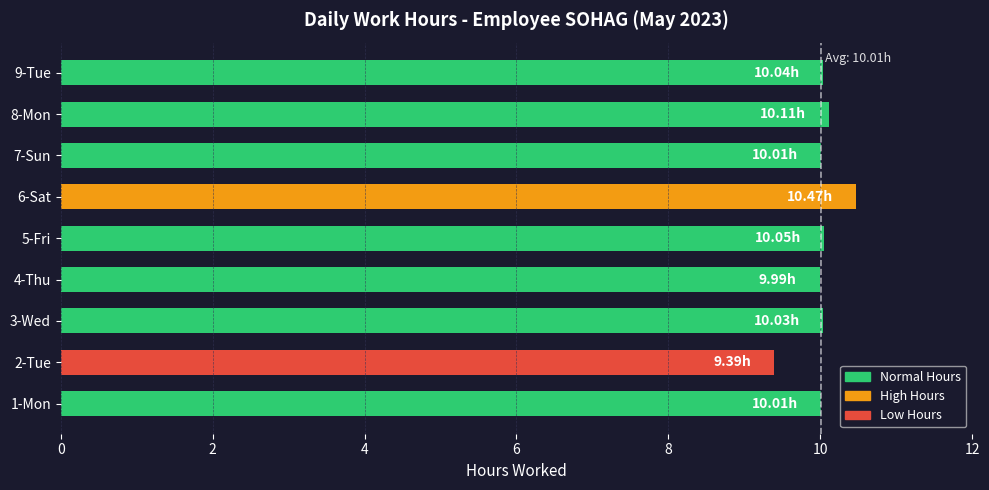

What is the average value?

10.0